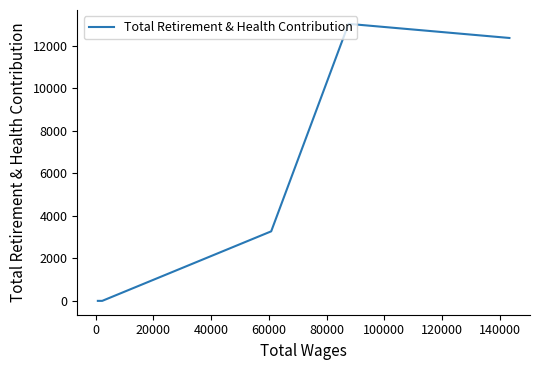

What is the sum of all values?

28695